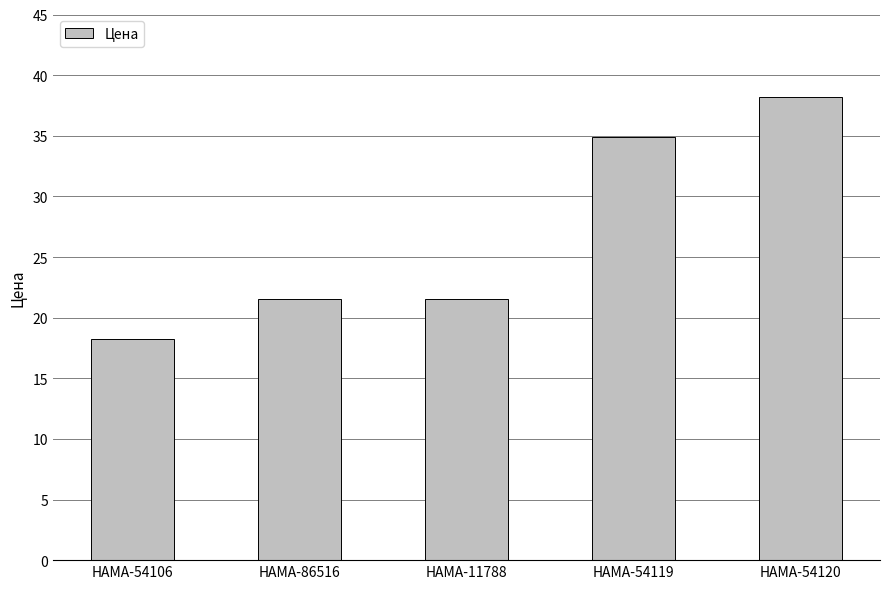

The chart shows a value of 62.7 at HAMA-54120. True or false?

False